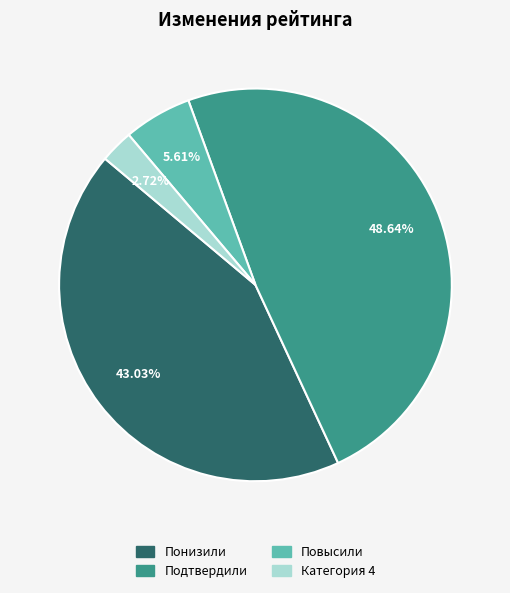

Which slice is the largest?

Подтвердили